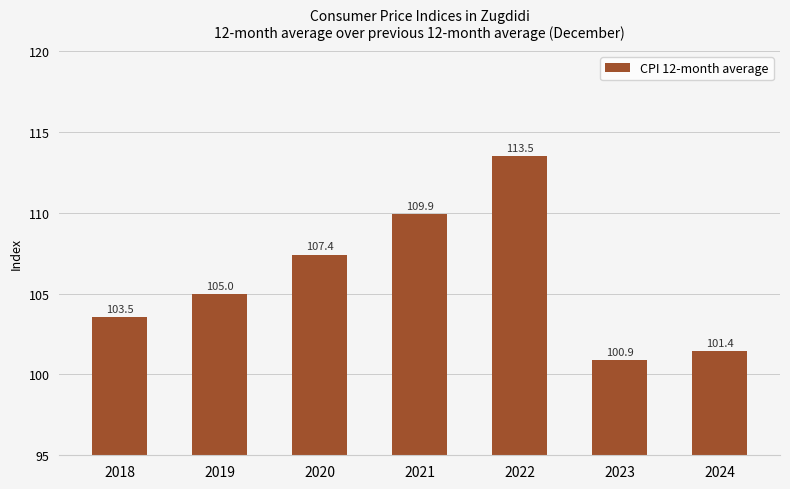

Reading right to left, extract all data points from this chart.

2024=101.4	2023=100.9	2022=113.5	2021=109.9	2020=107.4	2019=105.0	2018=103.5